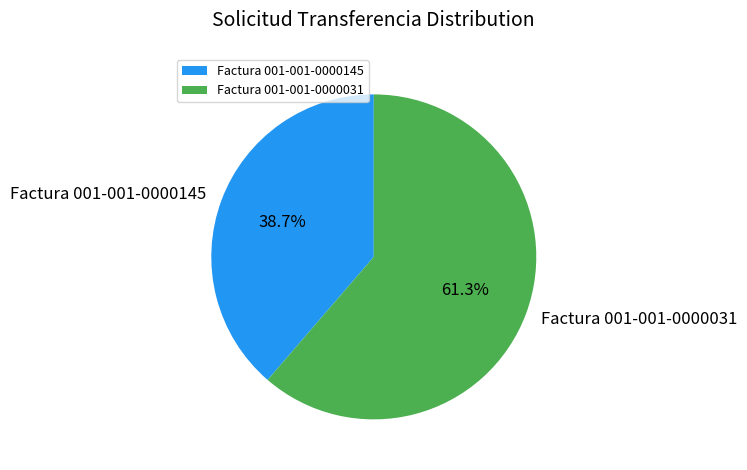

What is the smallest slice in the pie chart?

Factura 001-001-0000145